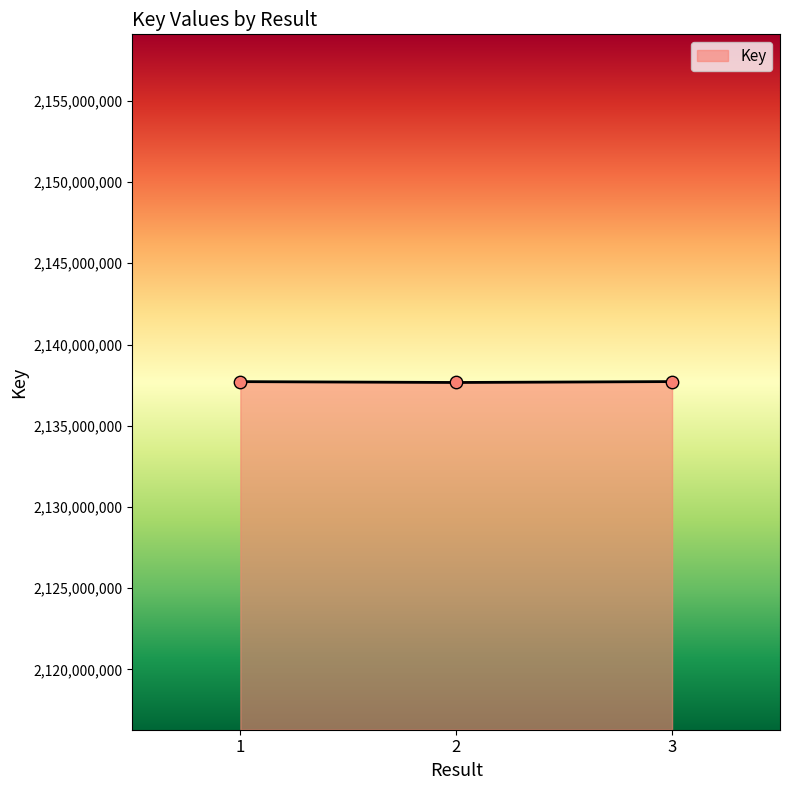

What is the ratio of the value at 3 to the value at 1?

1.0